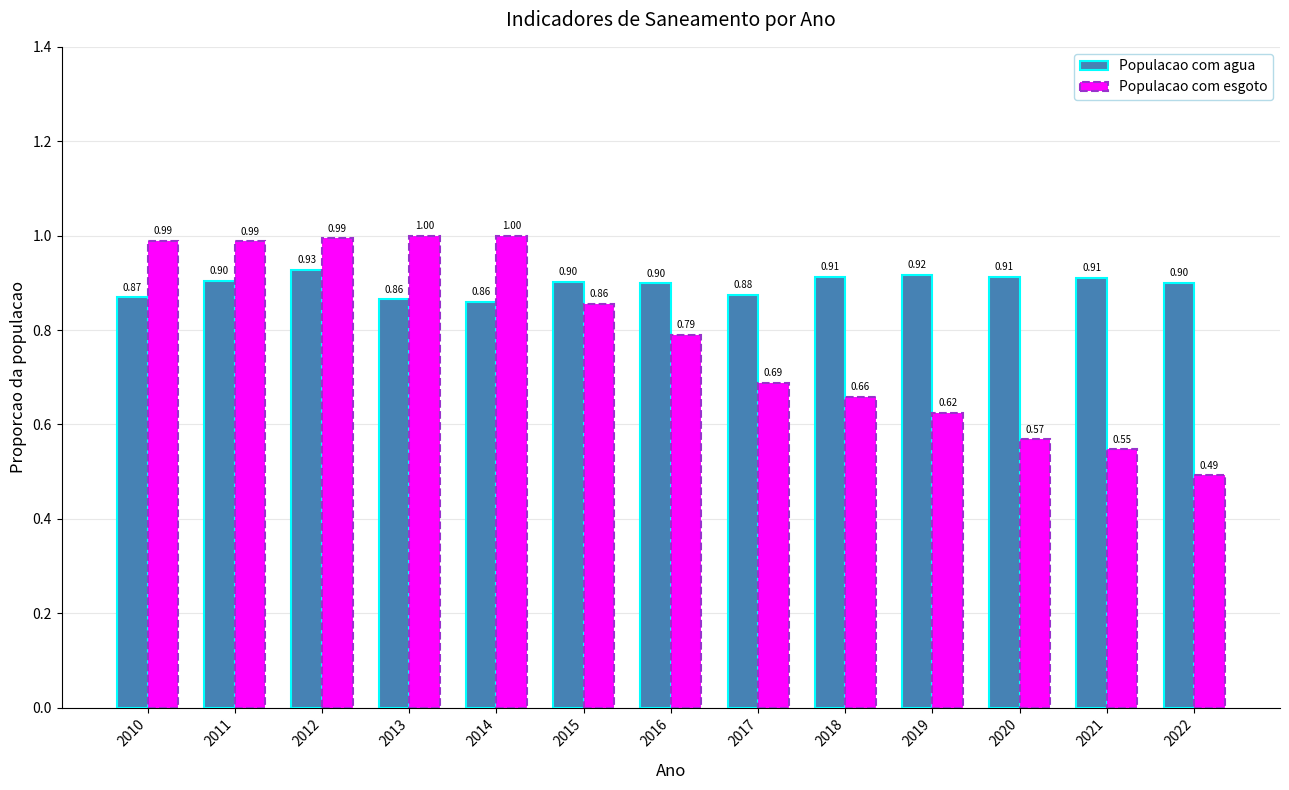

The value of Populacao com agua at 2021 is 0.9. True or false?

True